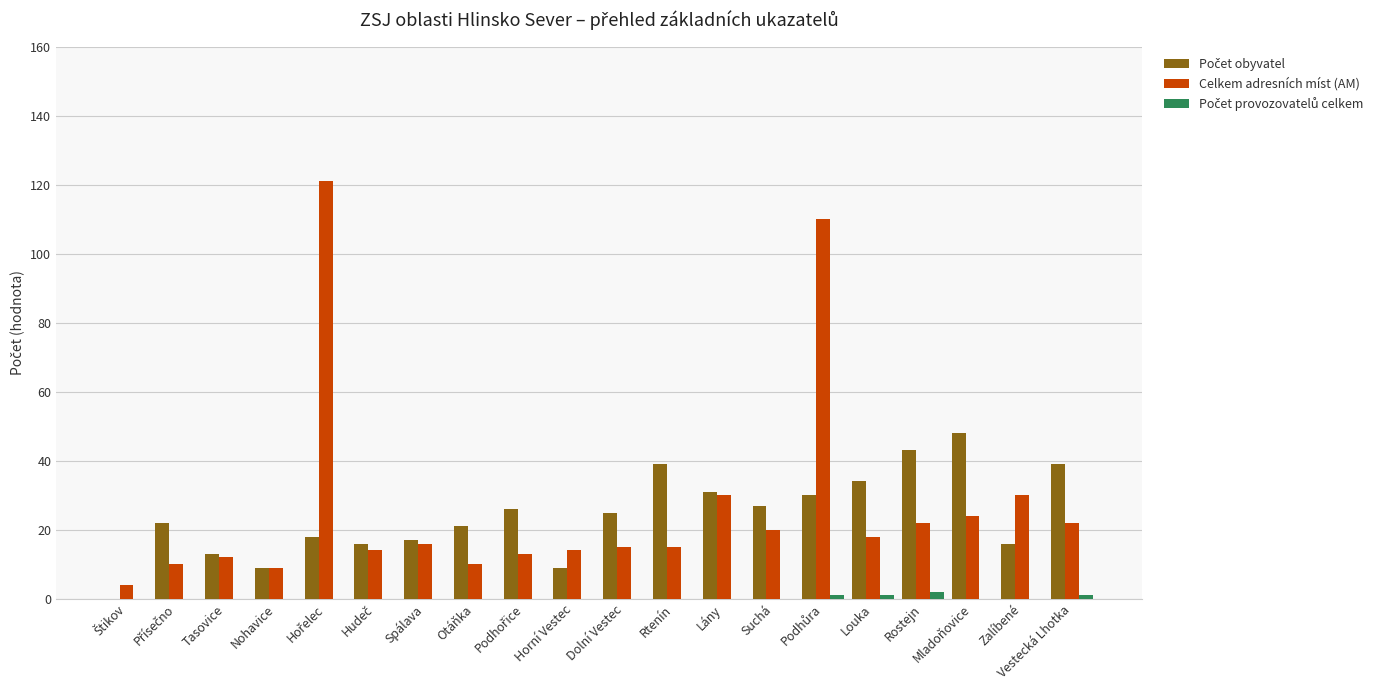

What is the sum of all Celkem adresních míst (AM) values?

529